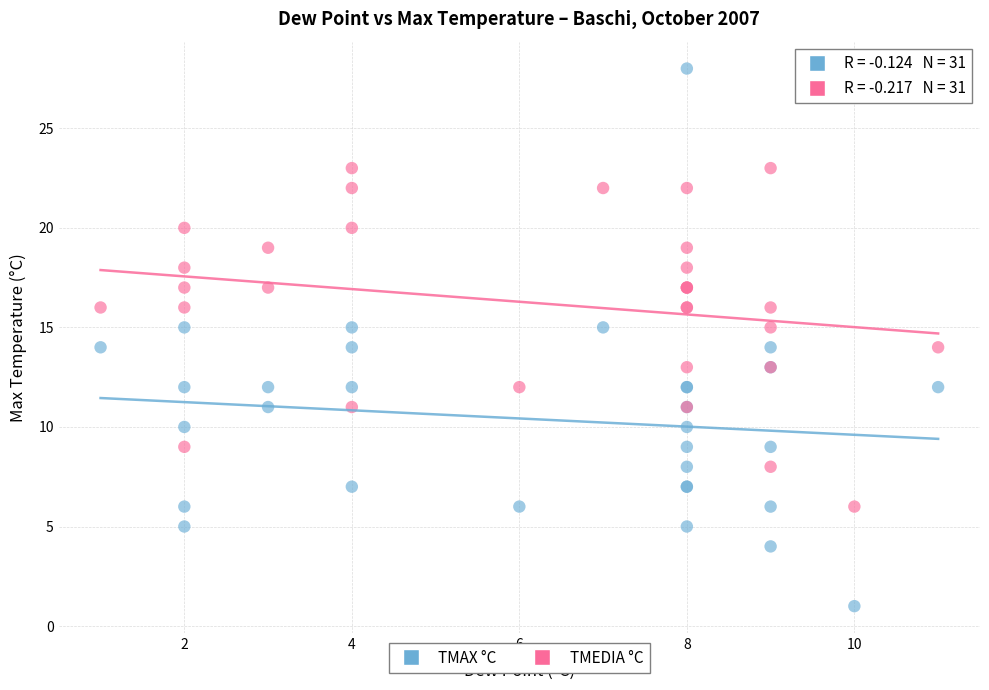

What are all the series names shown in the legend?

TMAX °C, TMEDIA °C